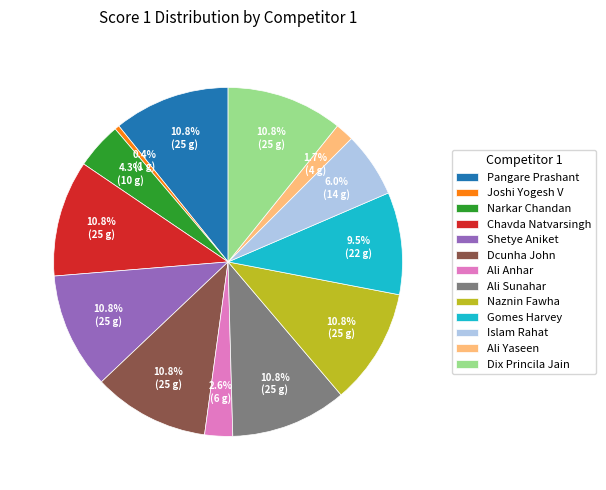

How many slices are in this pie chart?

13